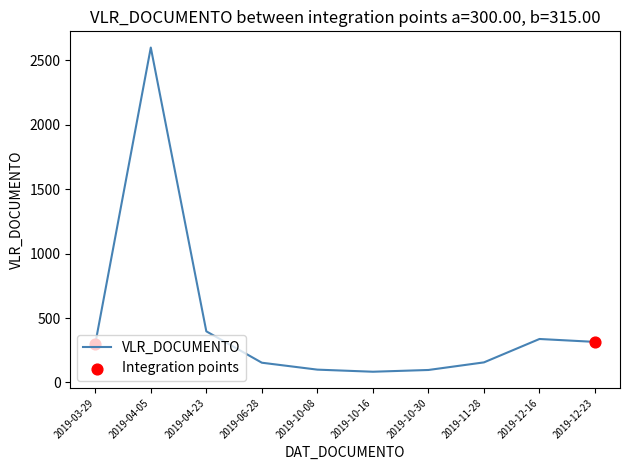

Approximately how many times larger is the value at 2019-04-23 compared to 2019-12-16?

1.2